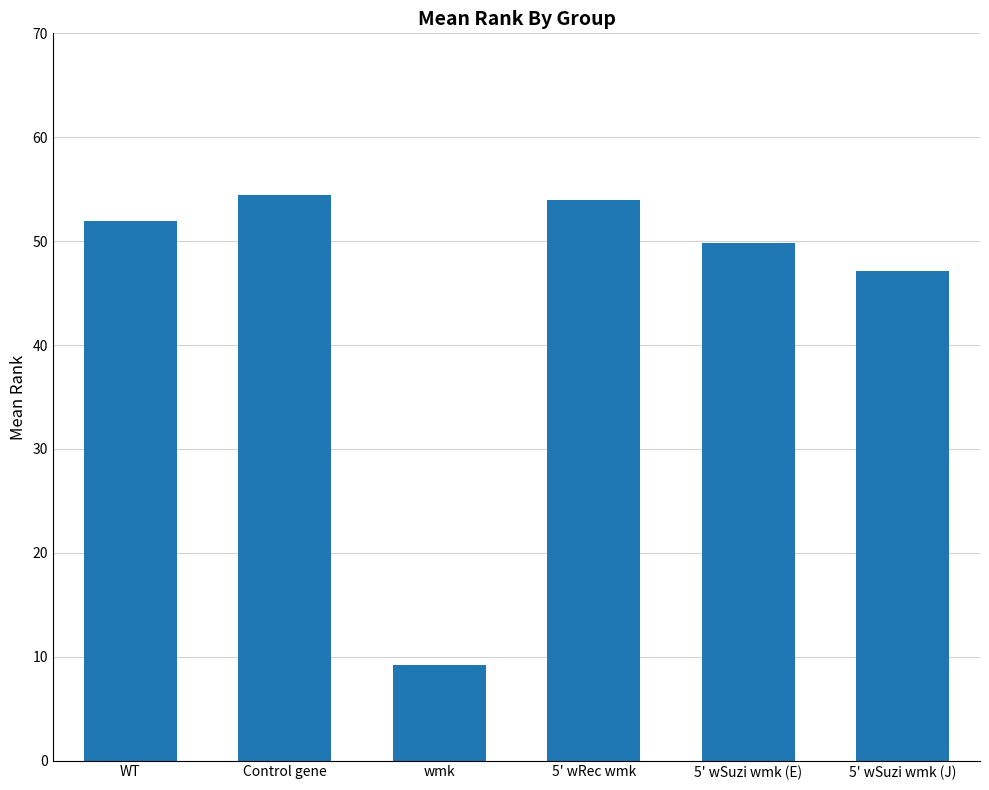

The value at 5' wSuzi wmk (J) is 47.1. True or false?

True